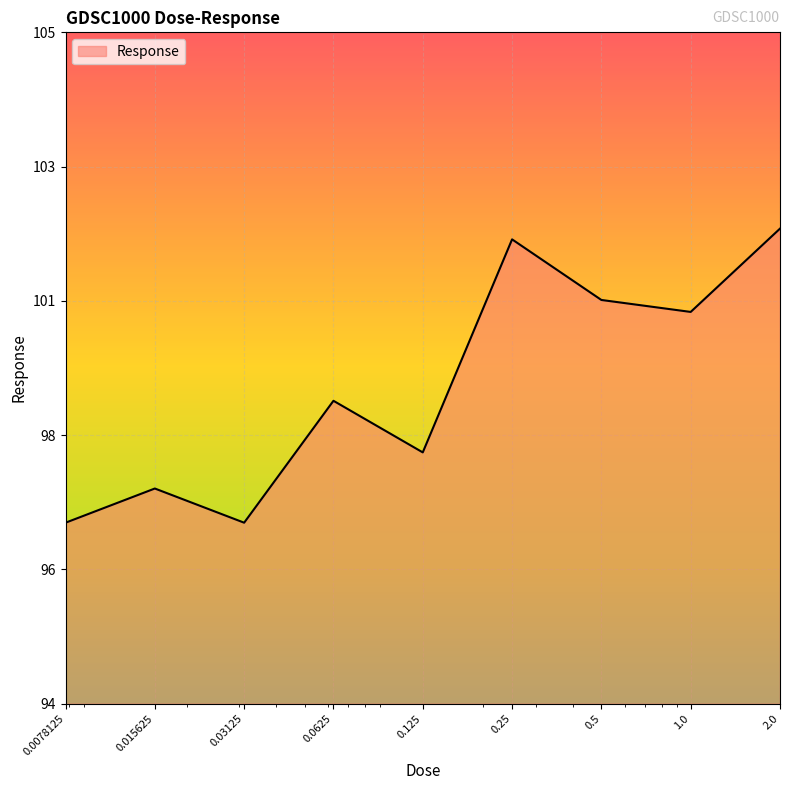

Rank the categories by value from highest to lowest.

2.0, 0.25, 0.5, 1.0, 0.0625, 0.125, 0.015625, 0.03125, 0.0078125